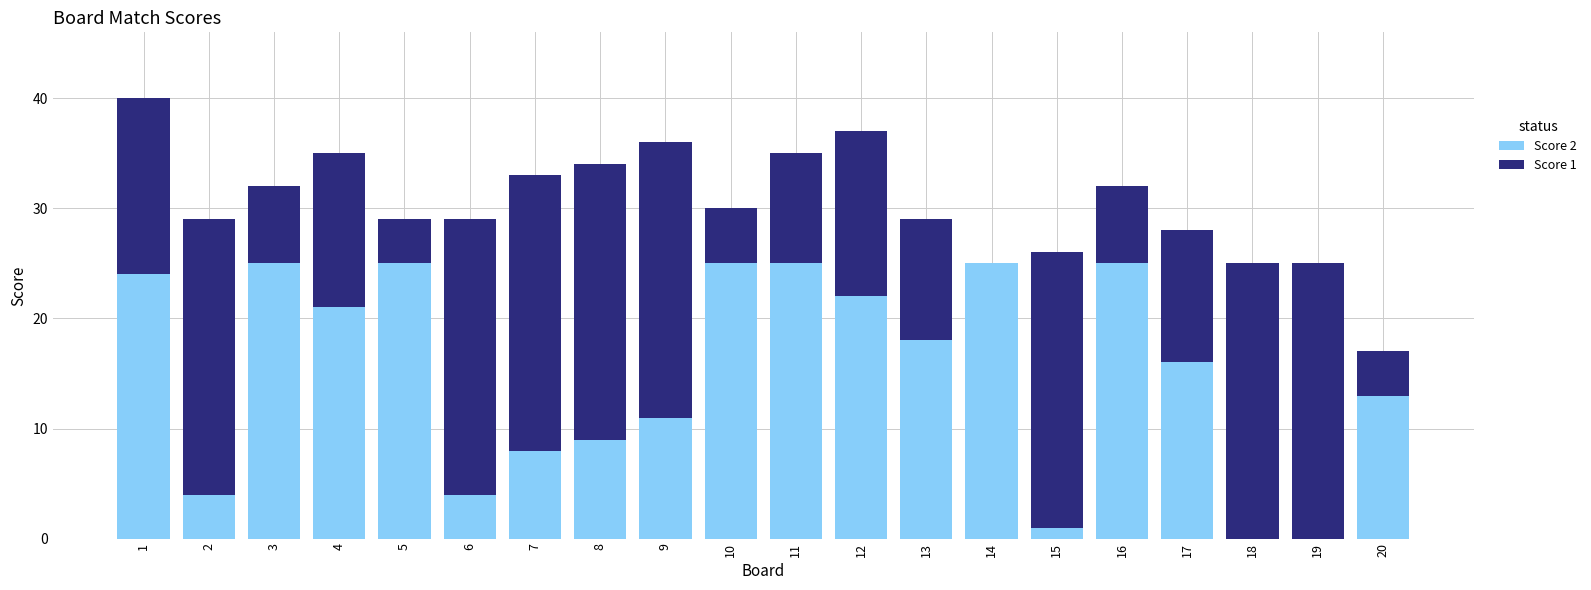

How many distinct data groups are displayed?

2